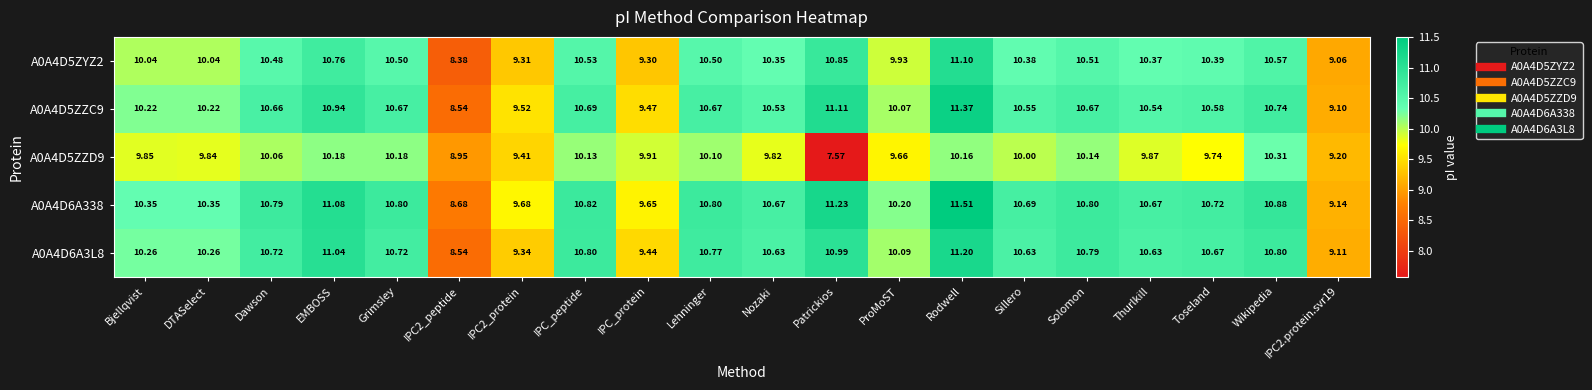

At which category does the chart reach its peak across all series?

Rodwell